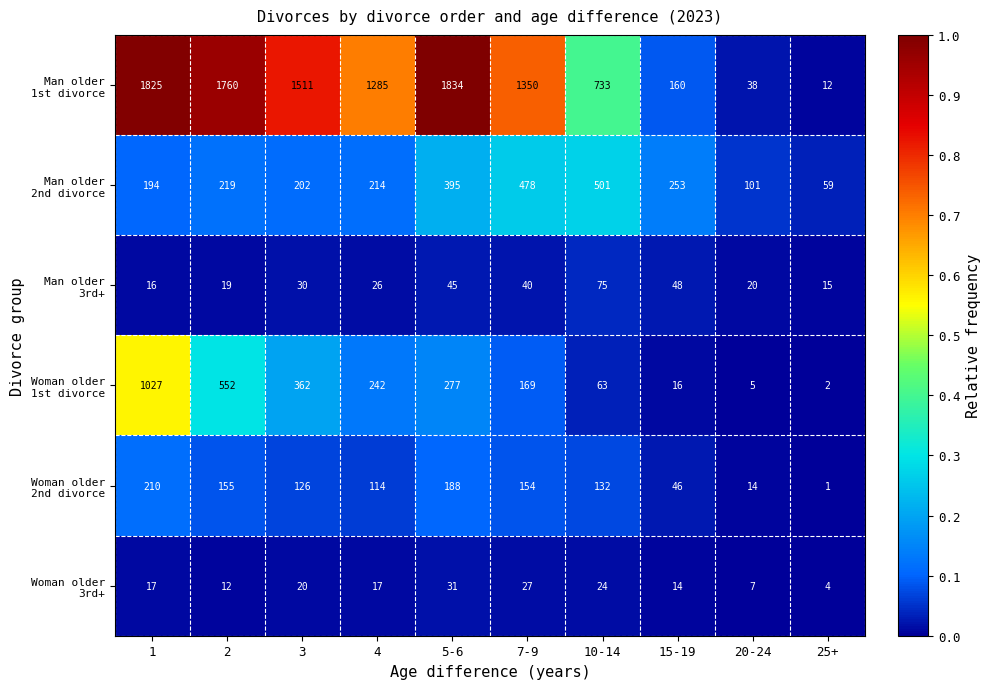

How many categories are shown in the chart?

10